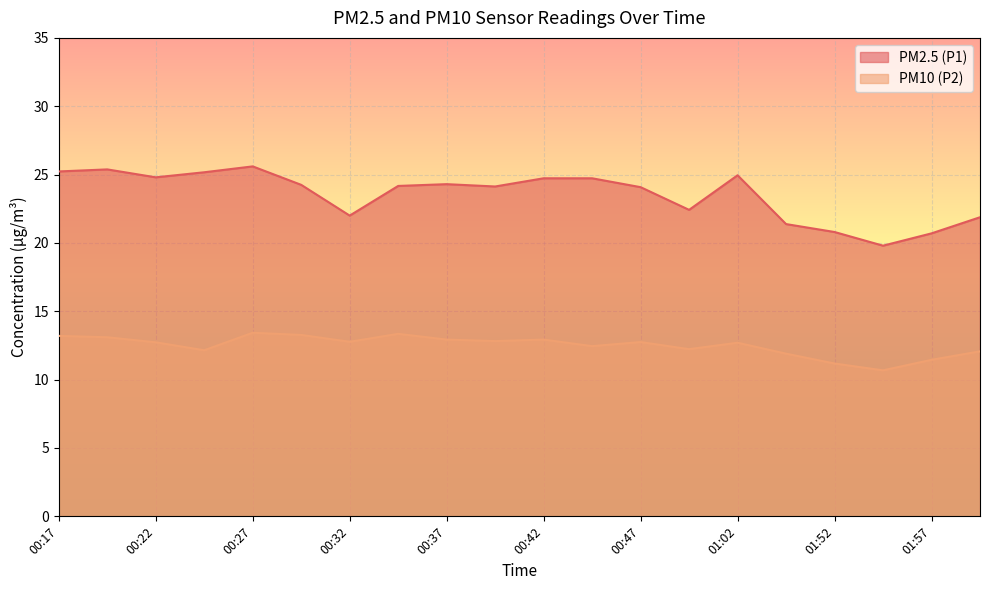

Reading left to right, what are all the values shown in this chart?

PM2.5 (P1): 00:17=25.2	00:20=25.4	00:22=24.8	00:25=25.2	00:27=25.6	00:30=24.2	00:32=22.0	00:35=24.2	00:37=24.3	00:40=24.1	00:42=24.7	00:45=24.7	00:47=24.1	00:55=22.4	01:02=24.9	01:05=21.4	01:52=20.8	01:55=19.8	01:57=20.7	02:00=21.9
PM10 (P2): 00:17=13.2	00:20=13.1	00:22=12.7	00:25=12.2	00:27=13.4	00:30=13.3	00:32=12.8	00:35=13.3	00:37=12.9	00:40=12.8	00:42=12.9	00:45=12.4	00:47=12.8	00:55=12.2	01:02=12.7	01:05=11.9	01:52=11.2	01:55=10.7	01:57=11.4	02:00=12.1